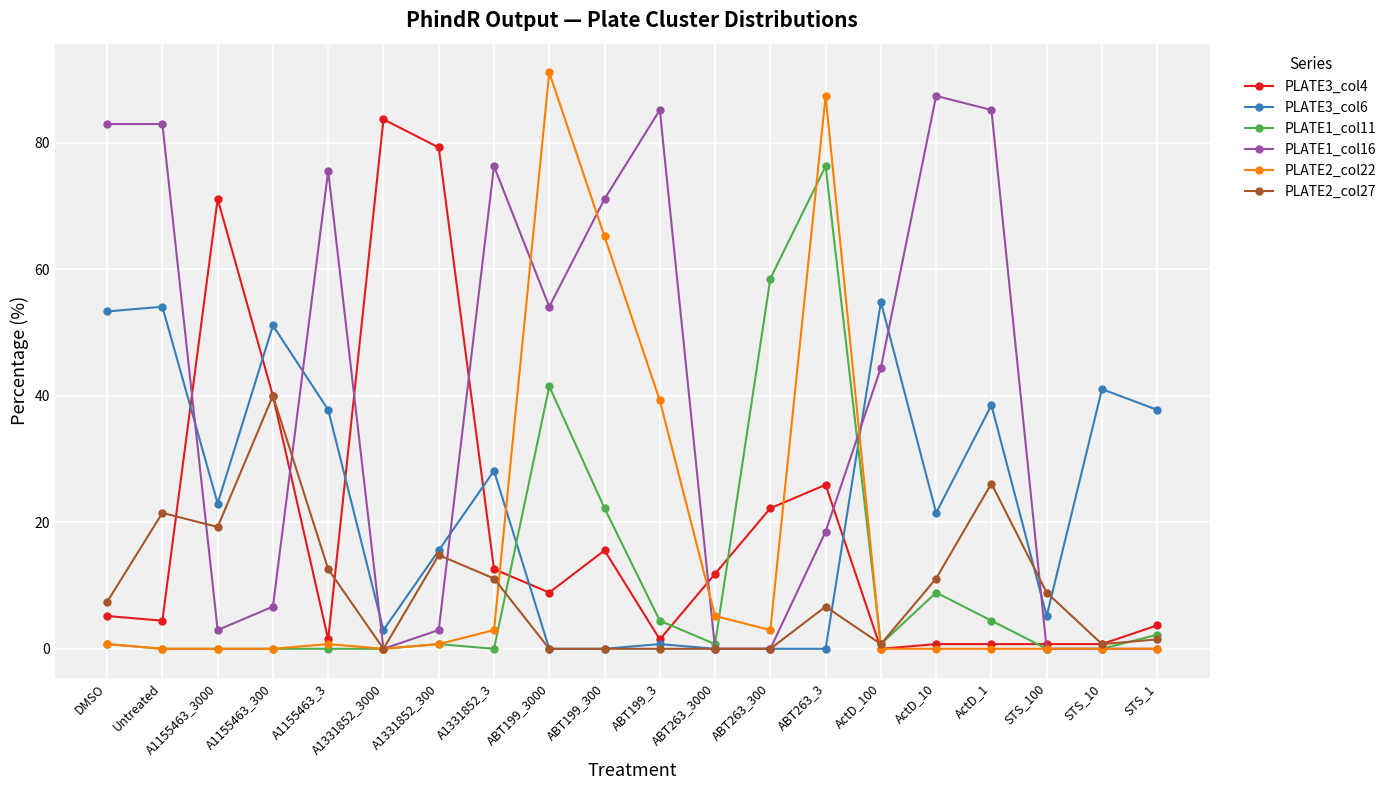

What is the value of the PLATE3_col4 point at the 20th from the left?

3.7